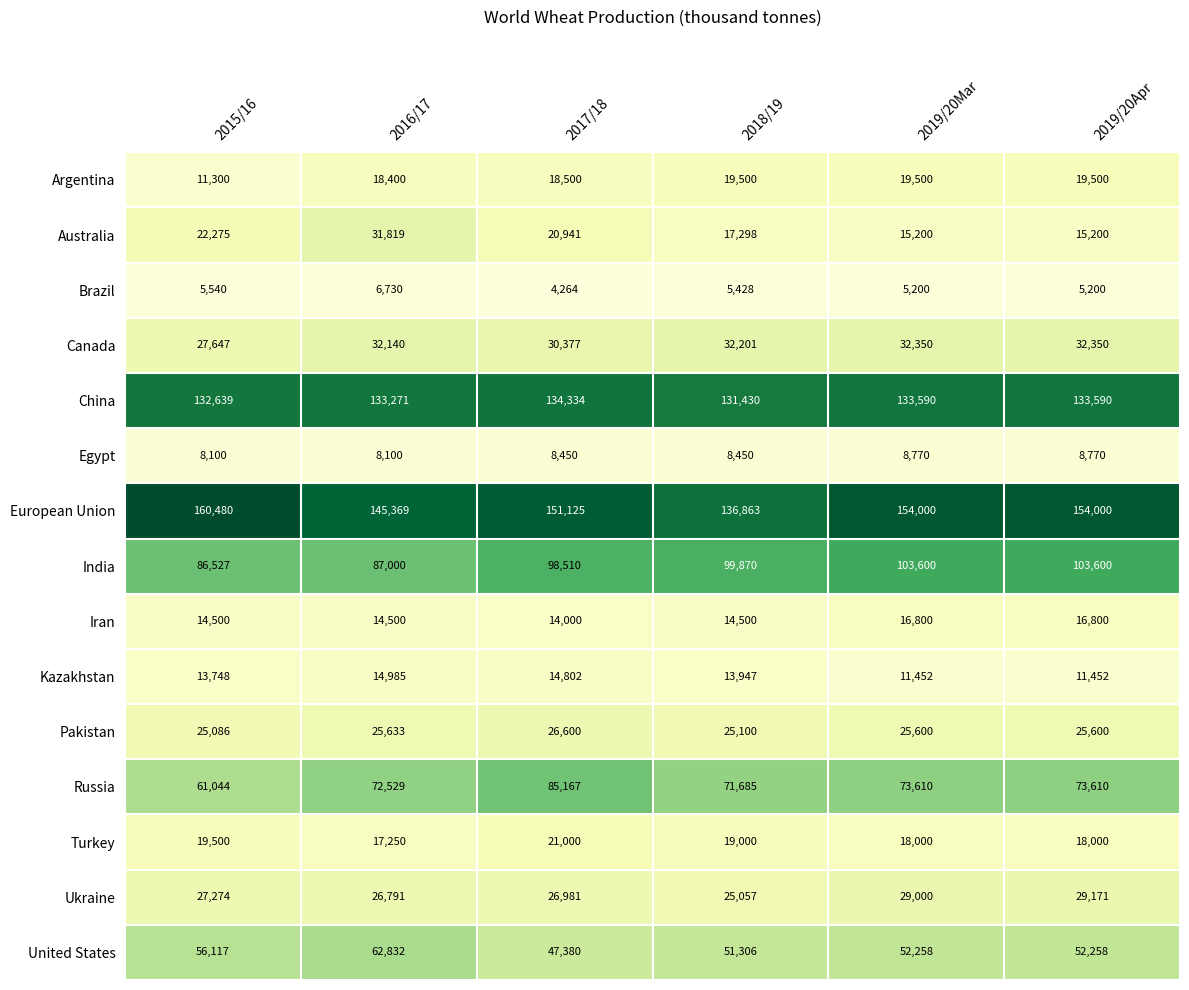

List the series in order of their peak value, lowest first.

Brazil, Egypt, Kazakhstan, Iran, Argentina, Turkey, Pakistan, Ukraine, Australia, Canada, United States, Russia, India, China, European Union